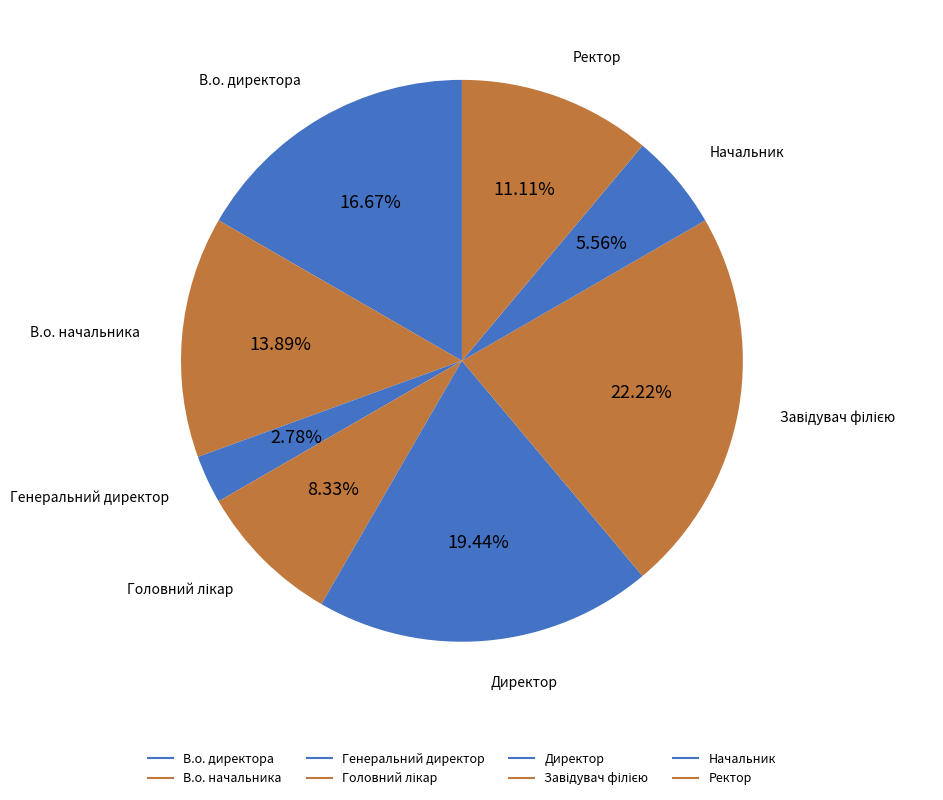

How many segments does this pie chart have?

8